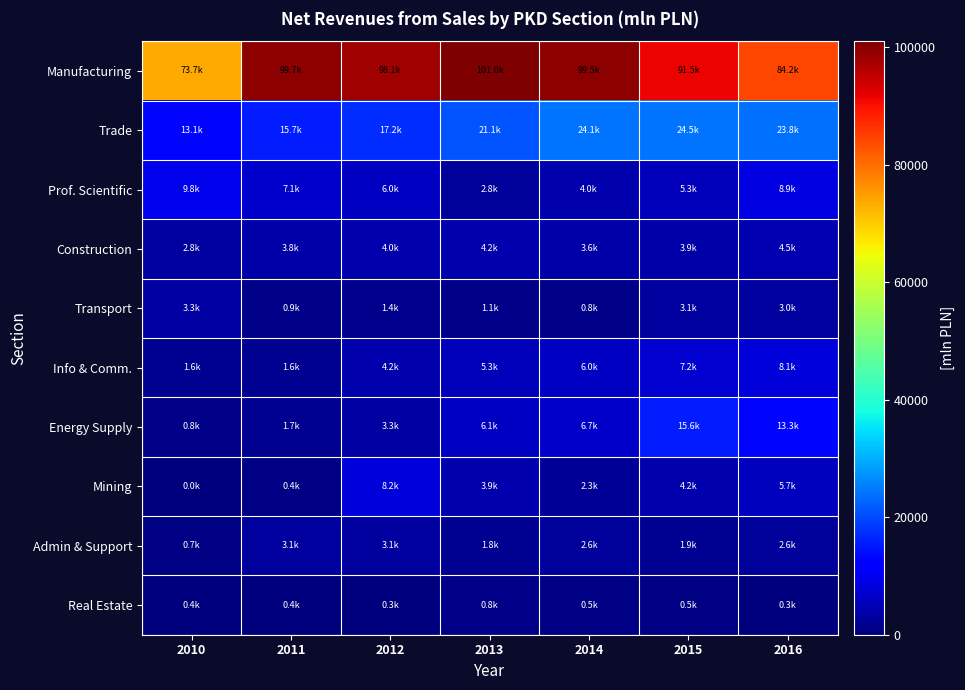

At which category does the chart reach its peak across all series?

2013